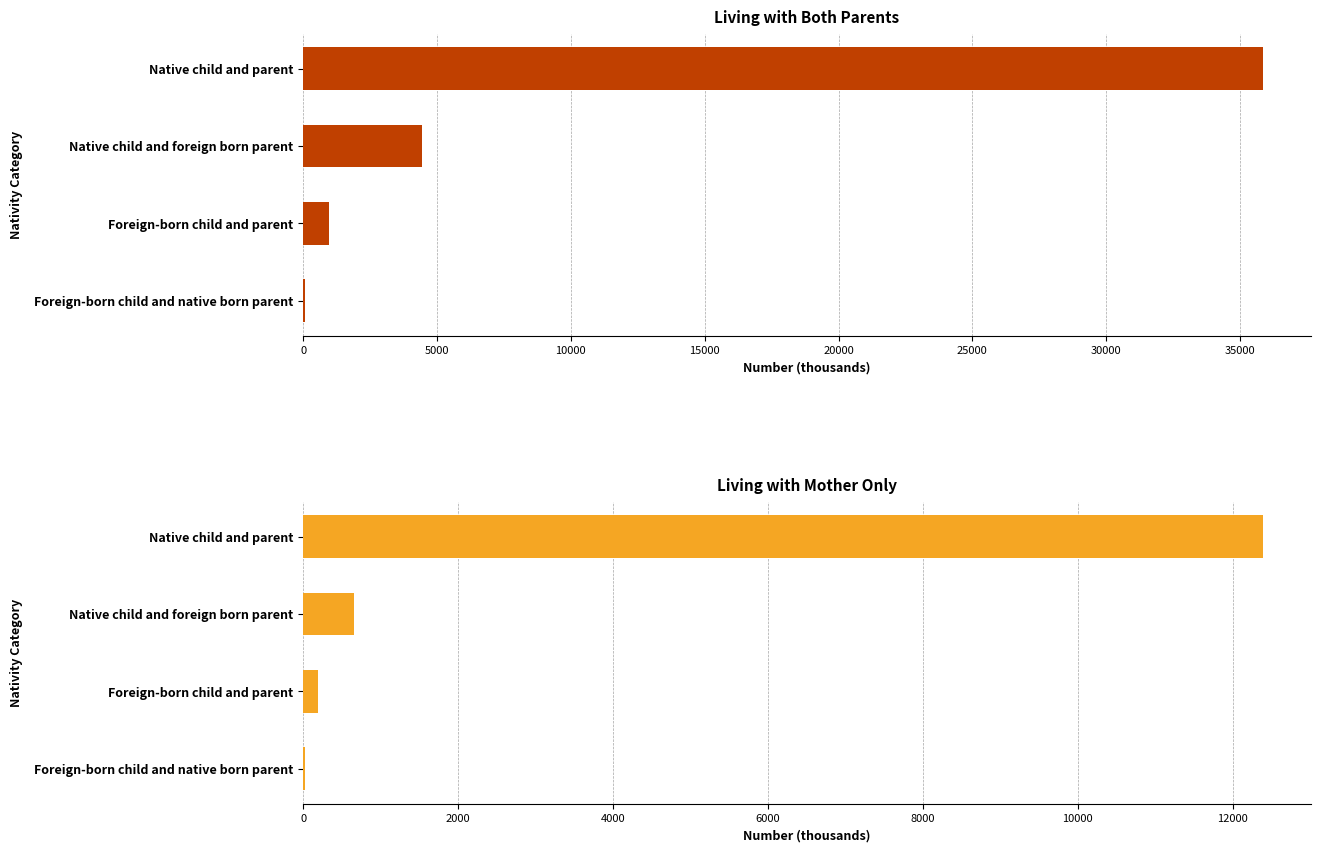

What is the total value across all series at Foreign-born child and parent?

1152